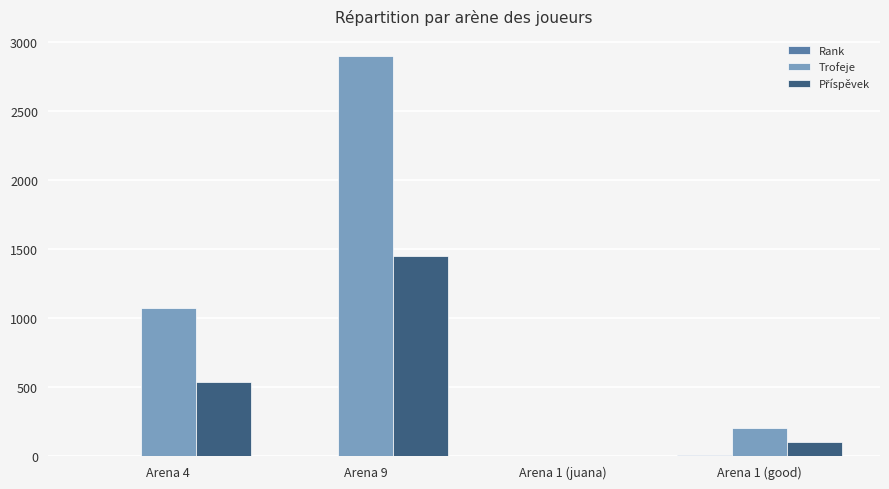

The value of Trofeje at Arena 9 is 2901. True or false?

True